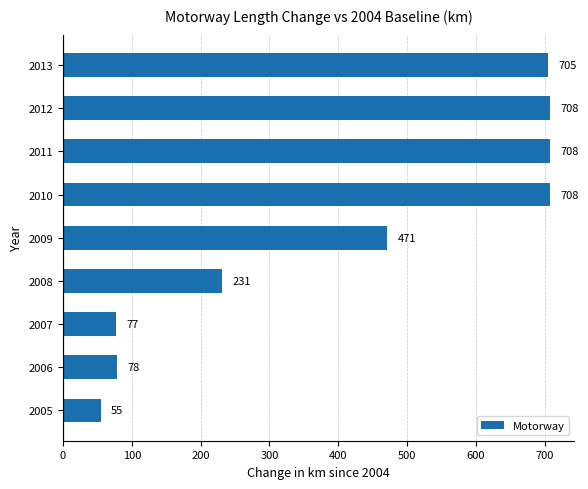

Where is the data nearest to the value 381?

2009